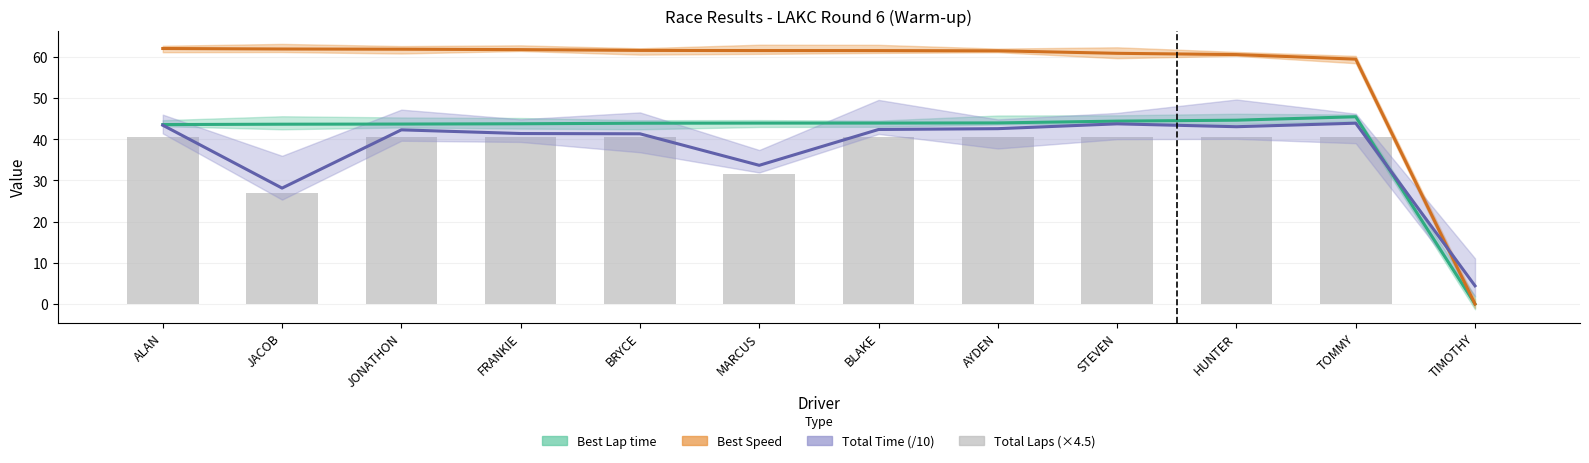

At which label does Best Speed first exceed 61?

ALAN